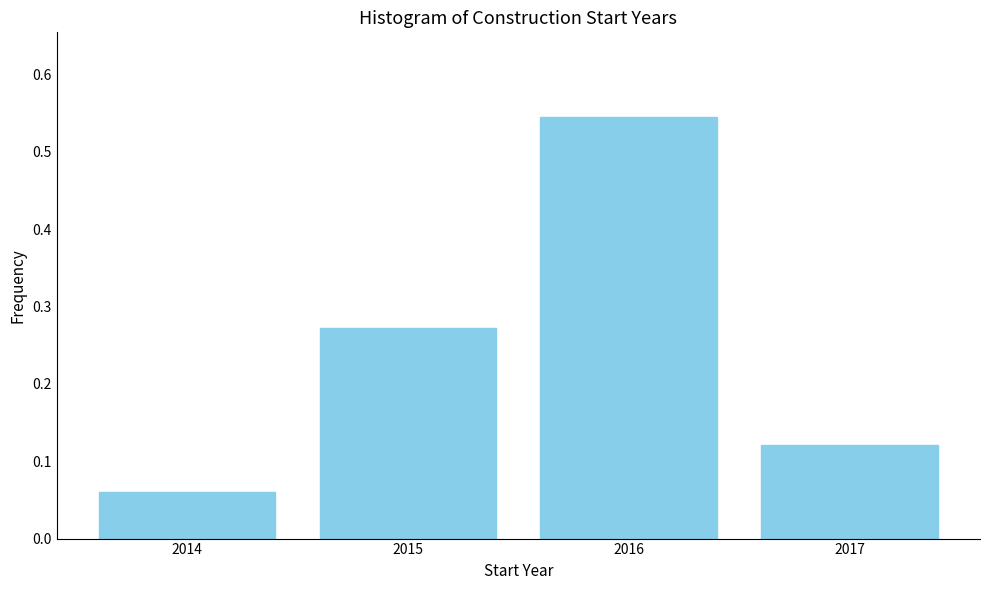

Which label corresponds to the smallest value in the chart?

2014